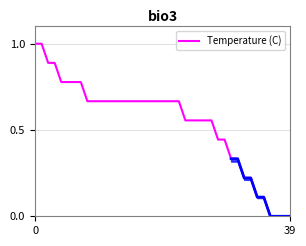

How many lines are shown in the chart?

1